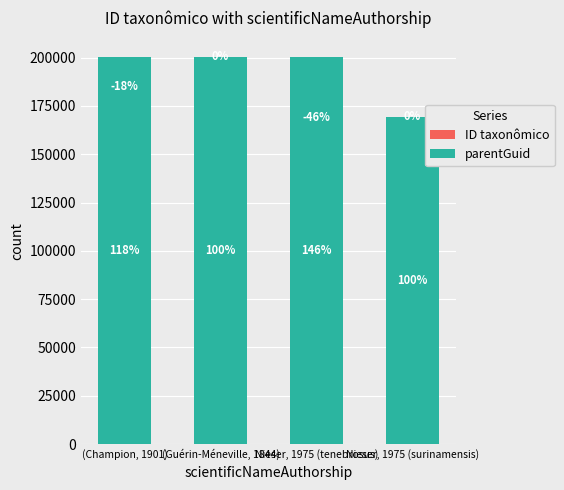

Reading right to left, list all the values displayed in this chart.

ID taxonômico: Nieser, 1975 (surinamensis)=169294	Nieser, 1975 (tenebrosus)=137571	(Guérin-Méneville, 1844)=200407	(Champion, 1901)=169291
parentGuid: Nieser, 1975 (surinamensis)=169291	Nieser, 1975 (tenebrosus)=200404	(Guérin-Méneville, 1844)=200404	(Champion, 1901)=200404